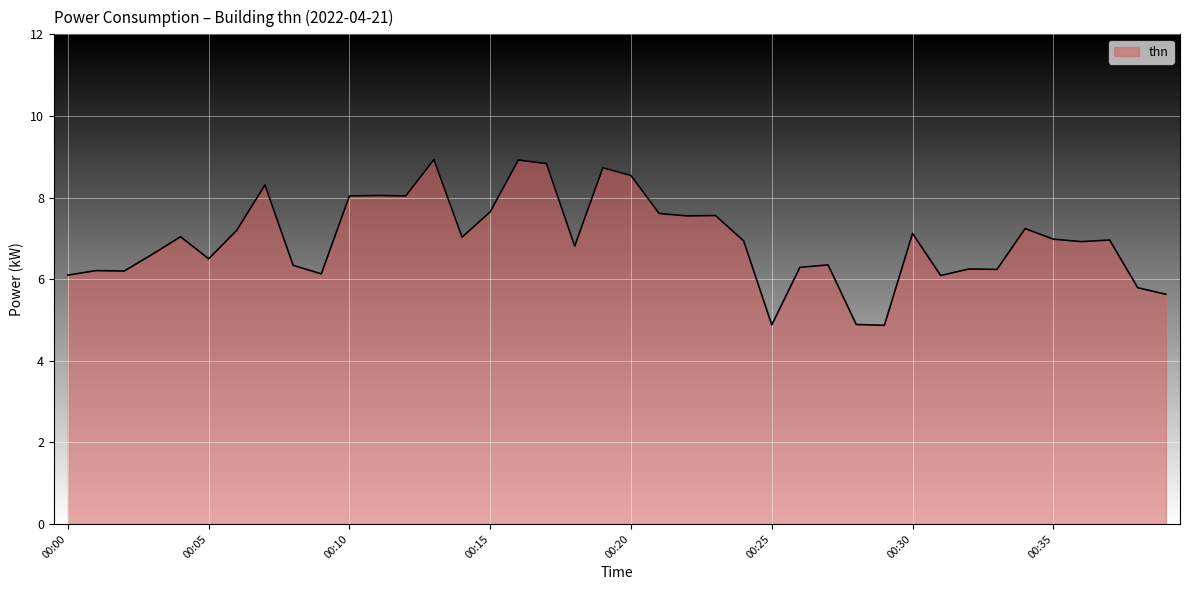

What is the maximum value shown in the chart?

8.9